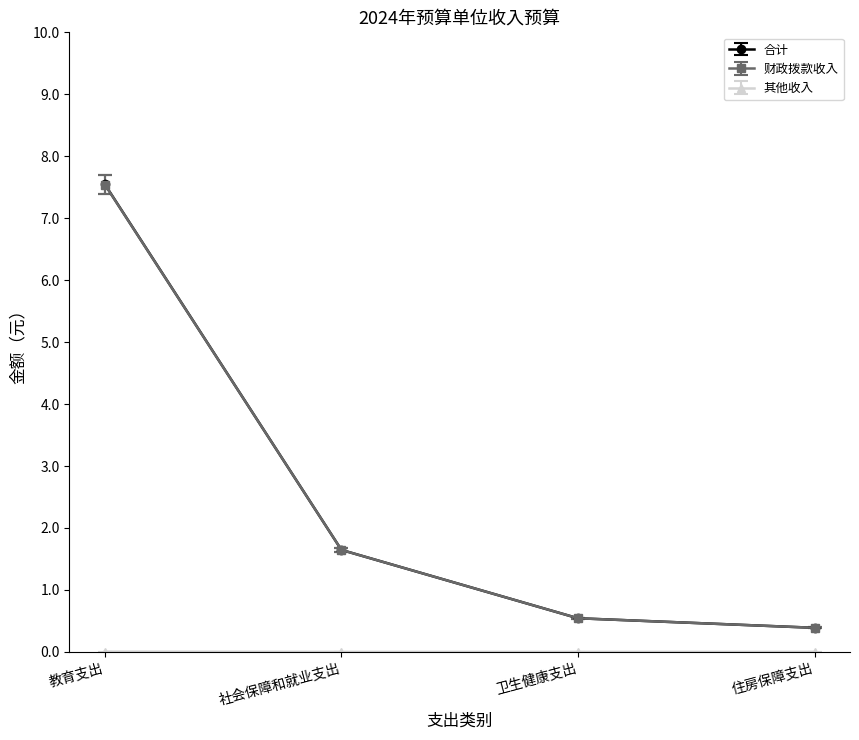

What is the spread (max minus min) of values at 住房保障支出?

0.4